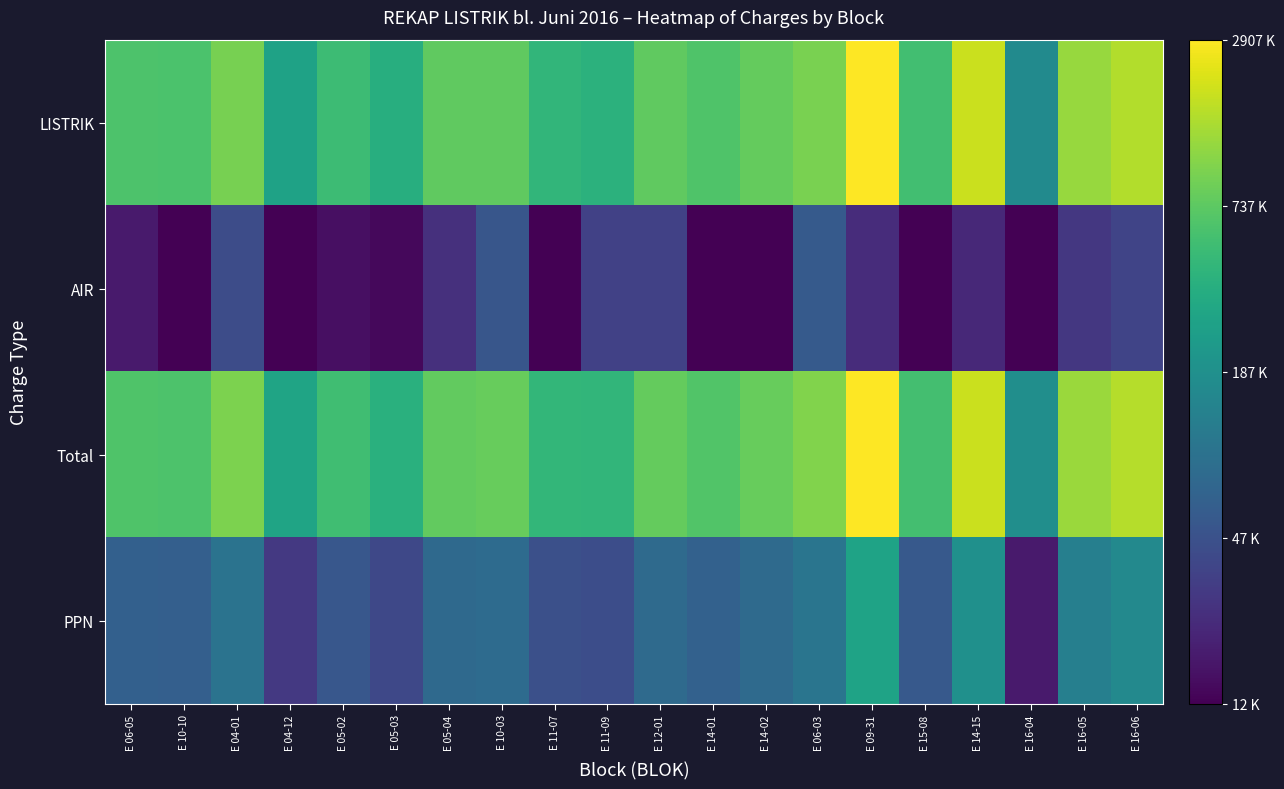

How many distinct data groups are displayed?

4